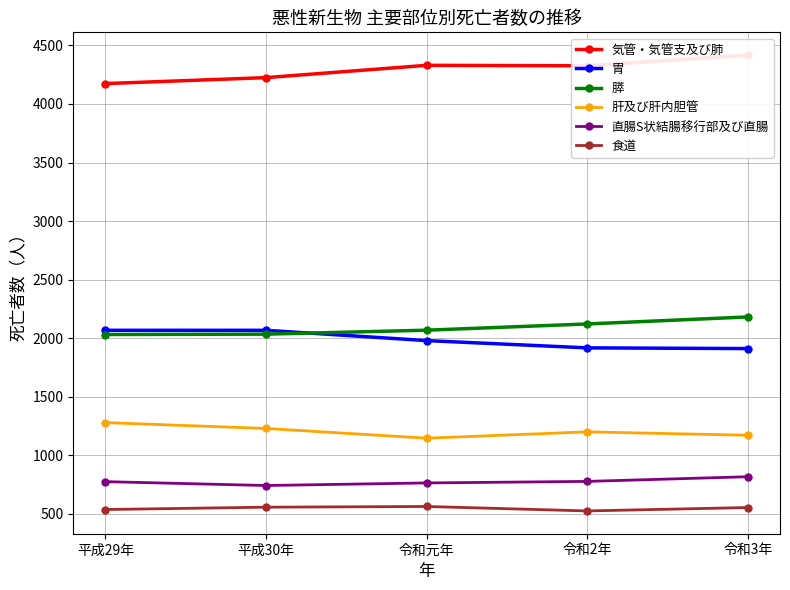

How many lines are shown in the chart?

6